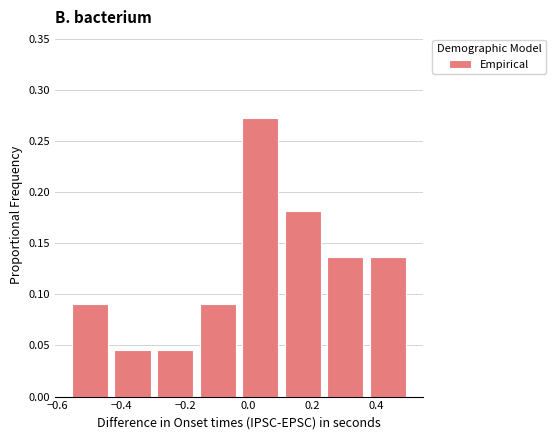

Reading left to right, list every bar in this chart as the range it spans on the x-axis followed by its height. Neither the bar edges nor the heights are printed on the chart, so give them approximately, as read against the axes.

-0.56 to -0.44: 0.090
-0.44 to -0.30: 0.045
-0.30 to -0.16: 0.045
-0.16 to -0.04: 0.090
-0.04 to 0.10: 0.275
0.10 to 0.24: 0.180
0.24 to 0.38: 0.135
0.38 to 0.50: 0.135